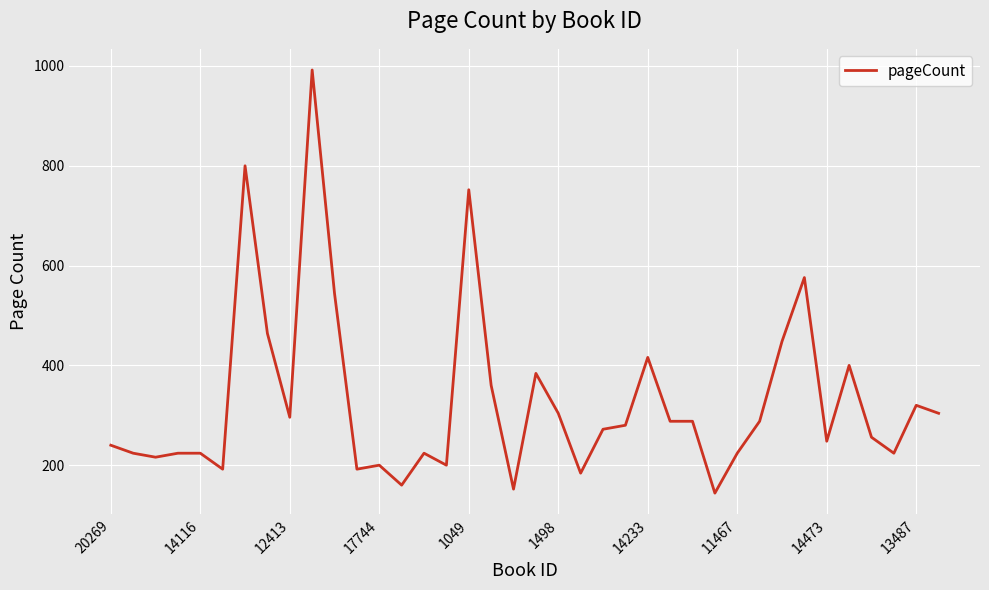

What is the minimum value shown in the chart?

144